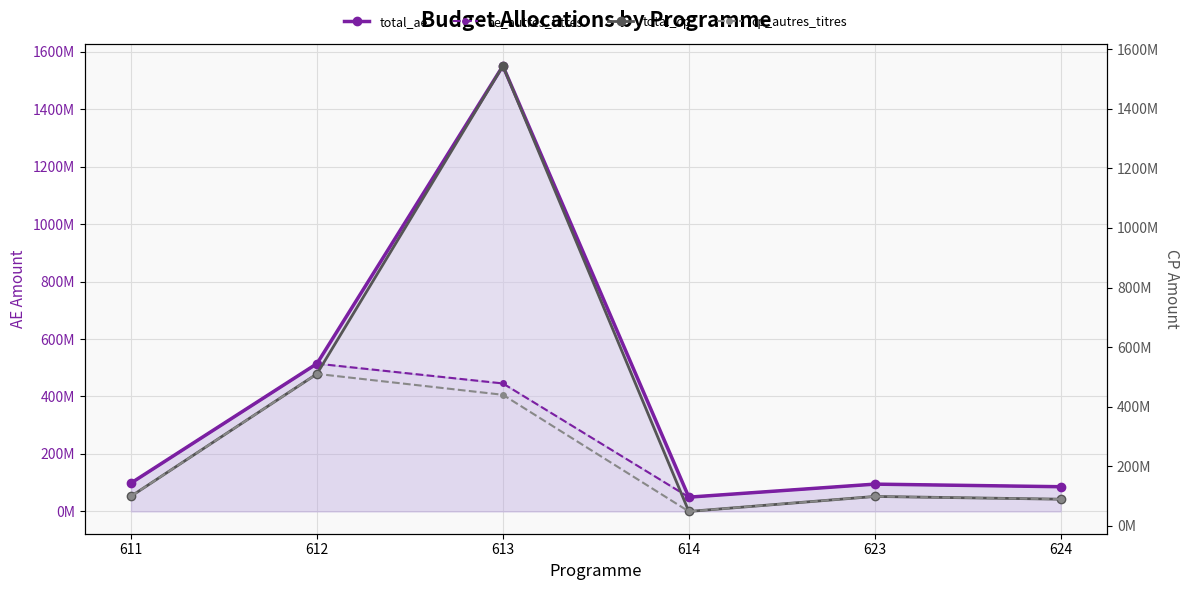

In total_ae, how many points are lower than both neighbors (excluding endpoints)?

1